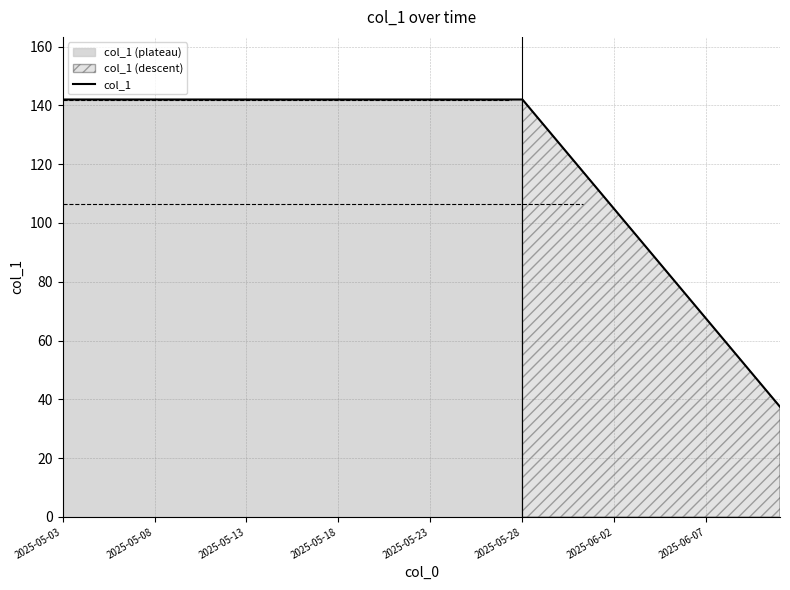

What is the maximum value for col_1?

142.0